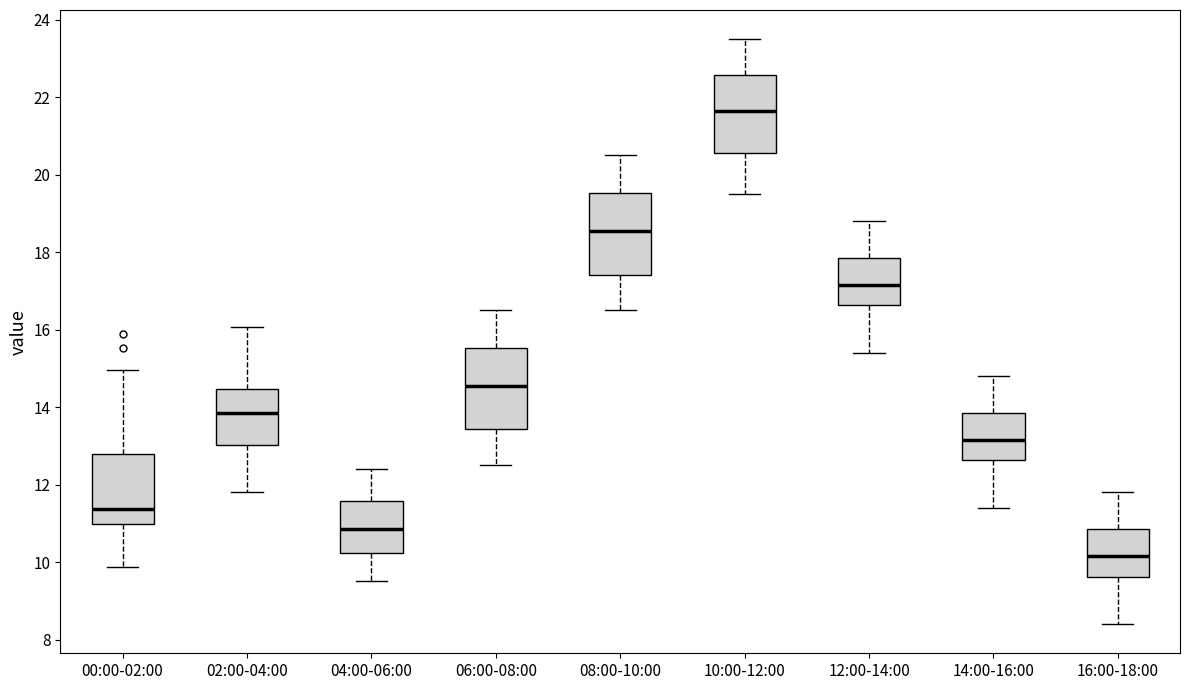

Which box has the lowest median line?

16:00-18:00